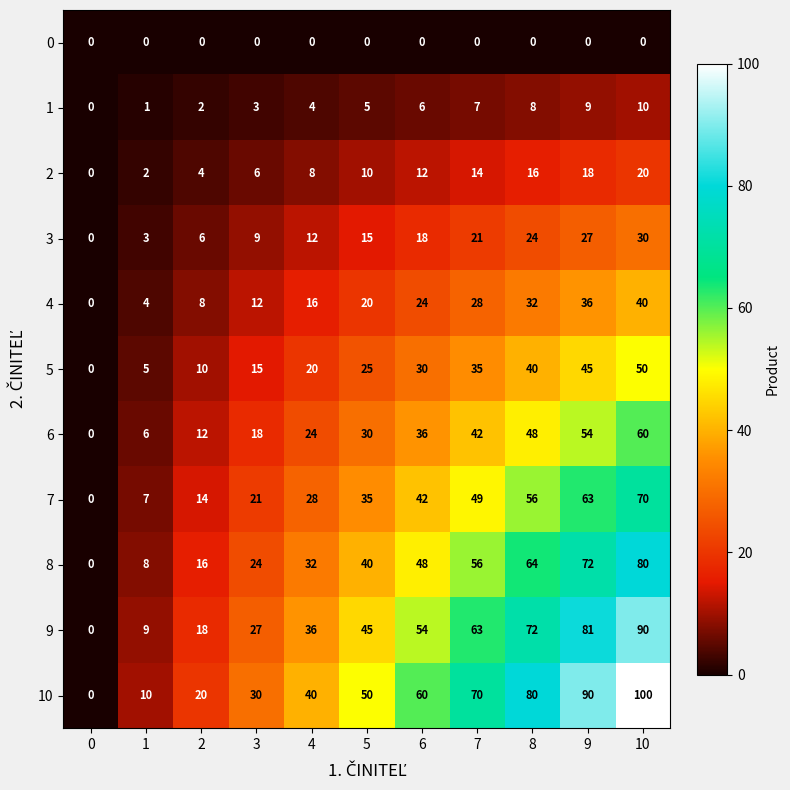

What is the difference between the 3 values at 5 and 0?

15